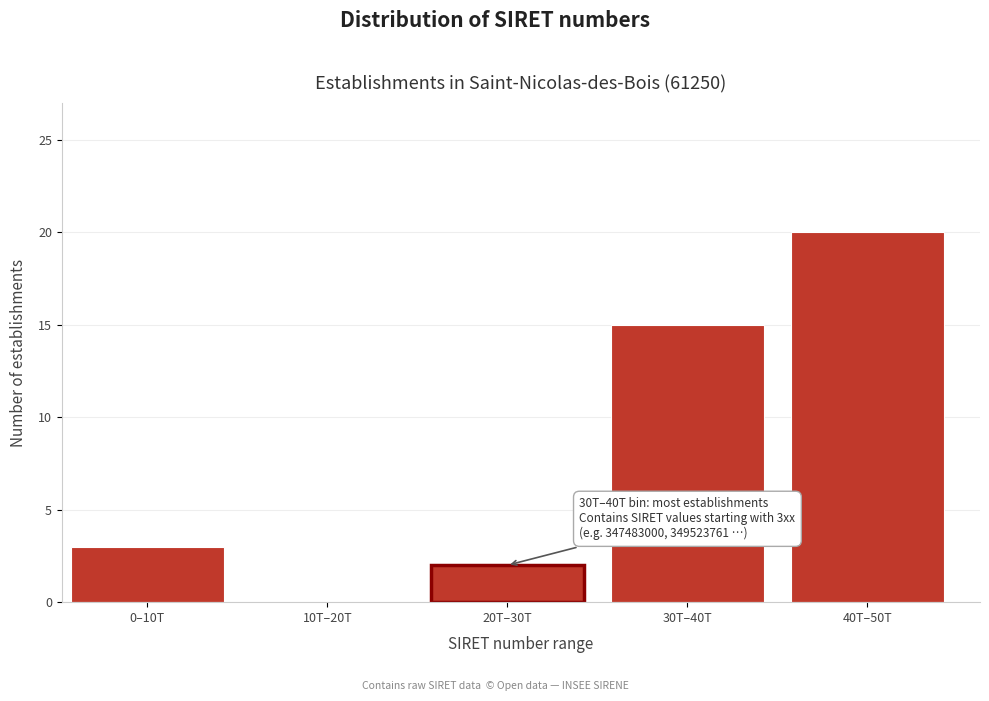

Reading left to right, extract all data points from this chart.

0–10T=3	10T–20T=0	20T–30T=2	30T–40T=15	40T–50T=20